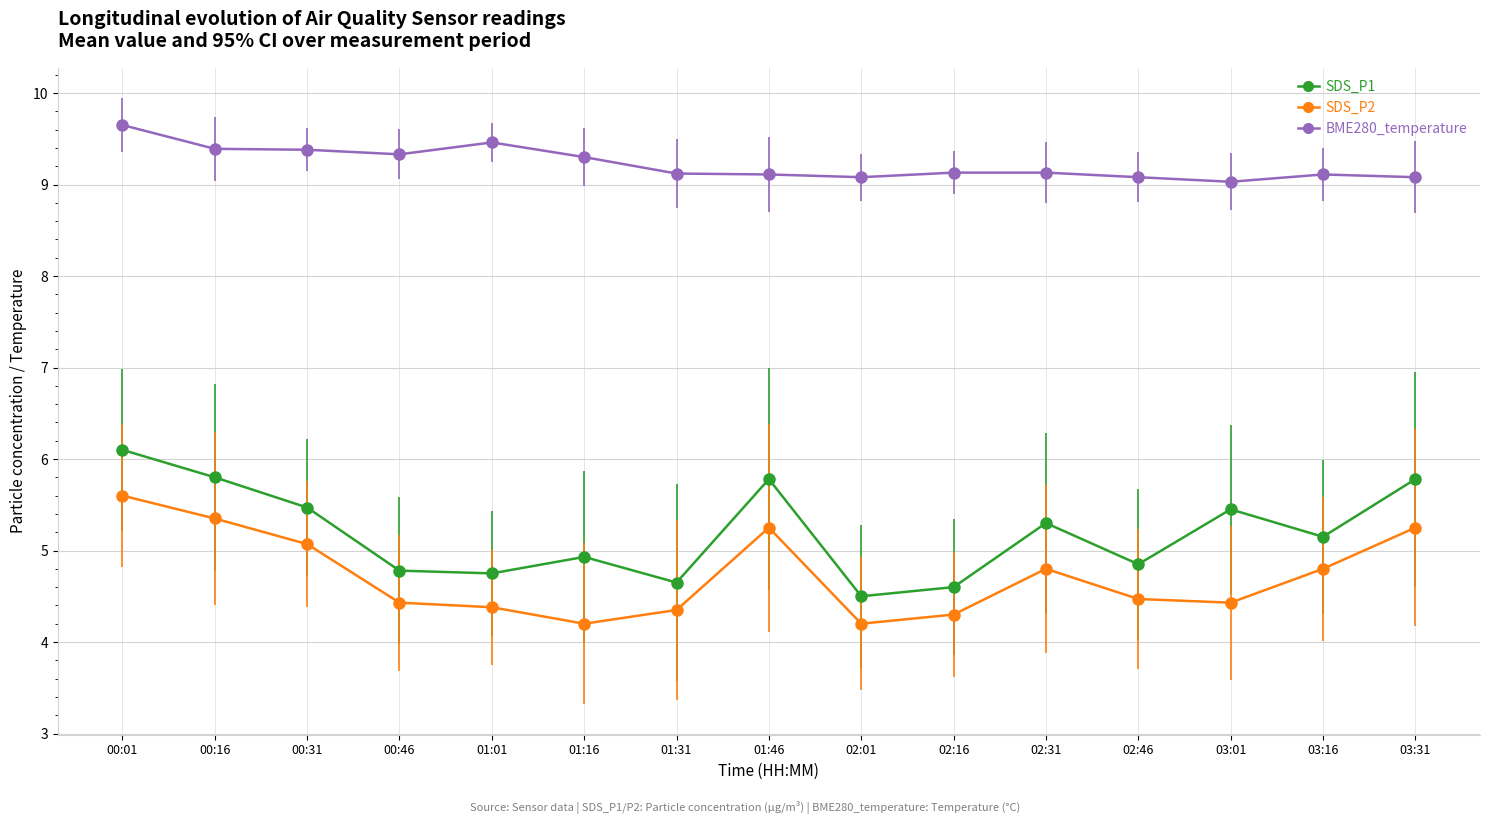

What is the label of the 13th point from the left?

03:01